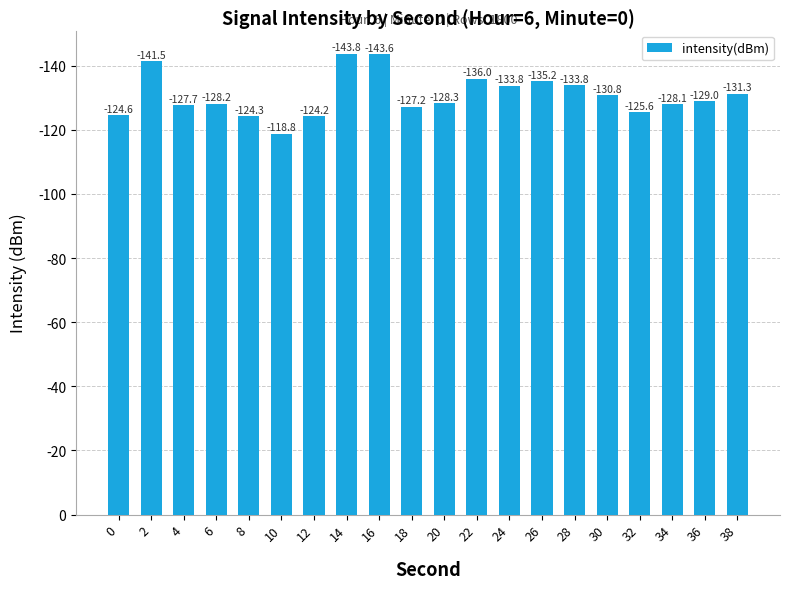

The chart shows a value of 124.3 at 8. True or false?

True